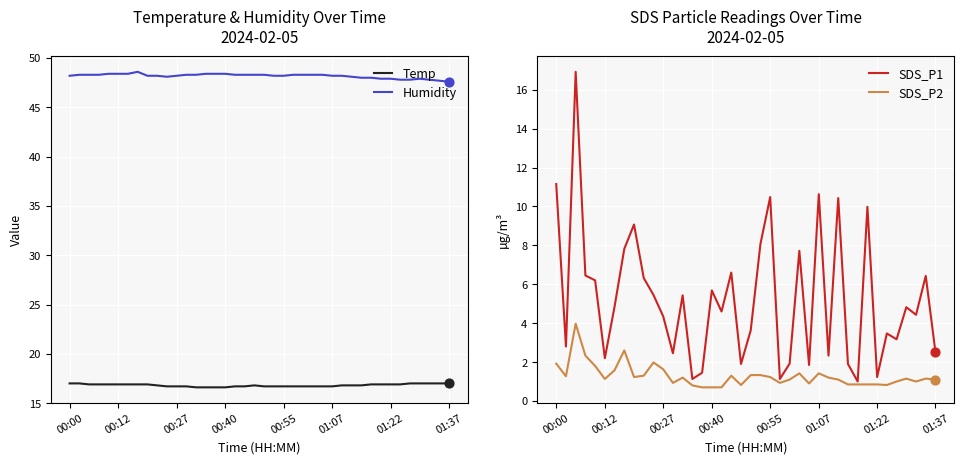

Is the value of Temp at 36 greater than the value of Humidity at 21?

No